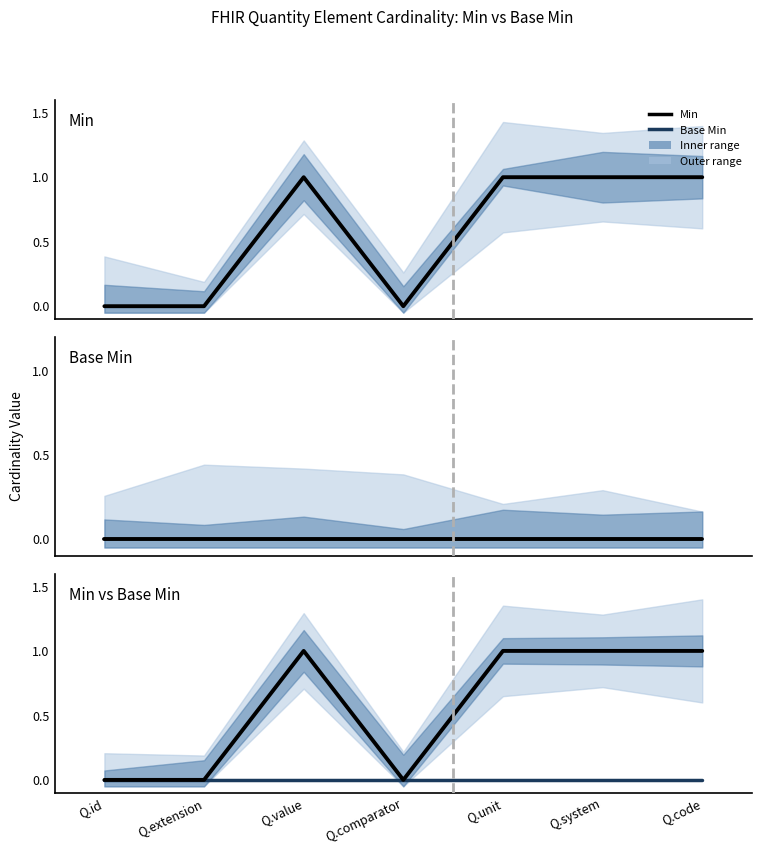

List the labels in order of Min value, smallest first.

Q.id, Q.extension, Q.comparator, Q.value, Q.unit, Q.system, Q.code